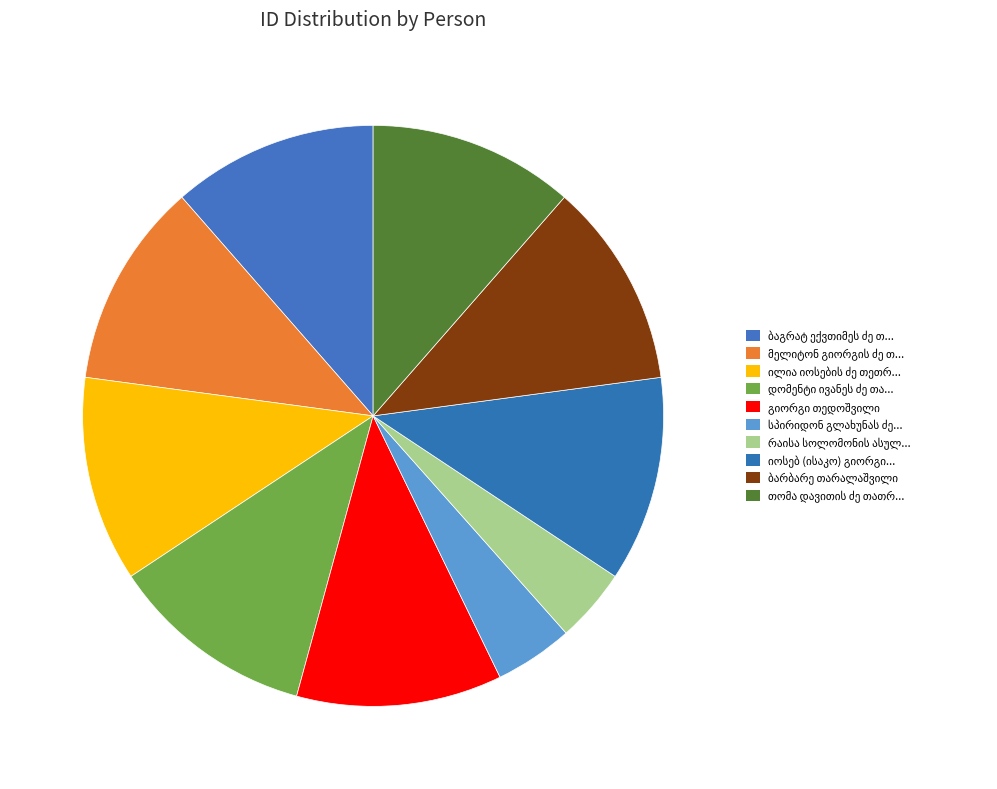

To the nearest percent, what portion does იოსებ (ისაკო) გიორგის ძე თარალაშვილი represent?

11%